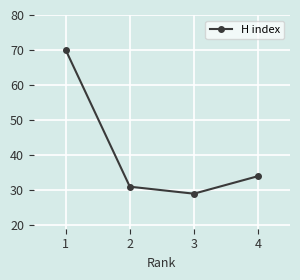

How many series are shown in this chart?

1